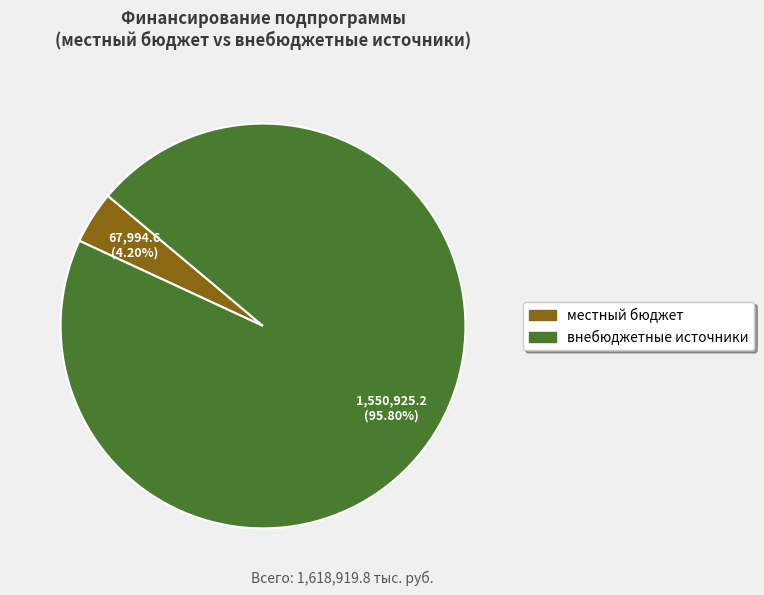

Which slice is the largest?

внебюджетные источники